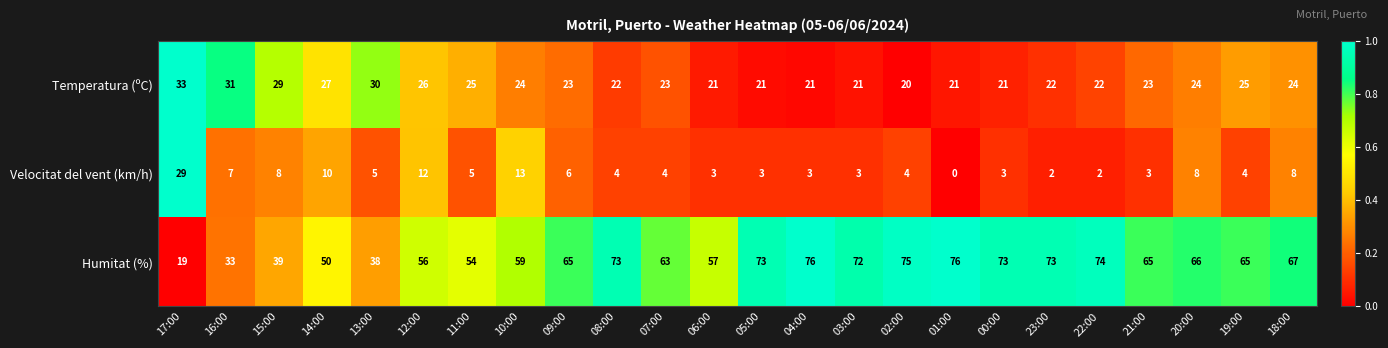

What is the difference between the Velocitat del vent (km/h) values at 00:00 and 14:00?

7